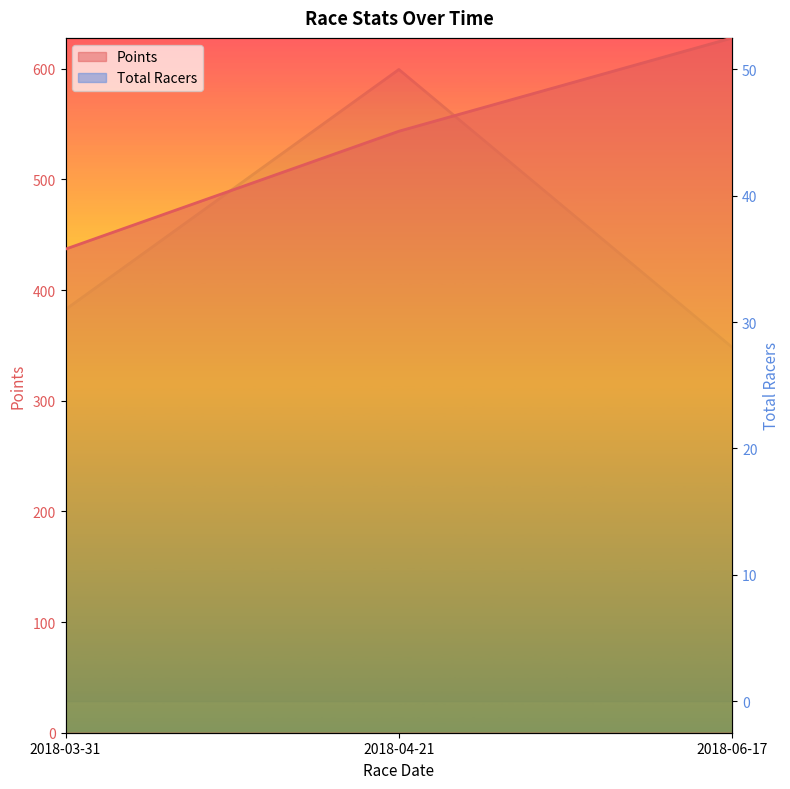

What is the label of the 2nd point from the left?

2018-04-21